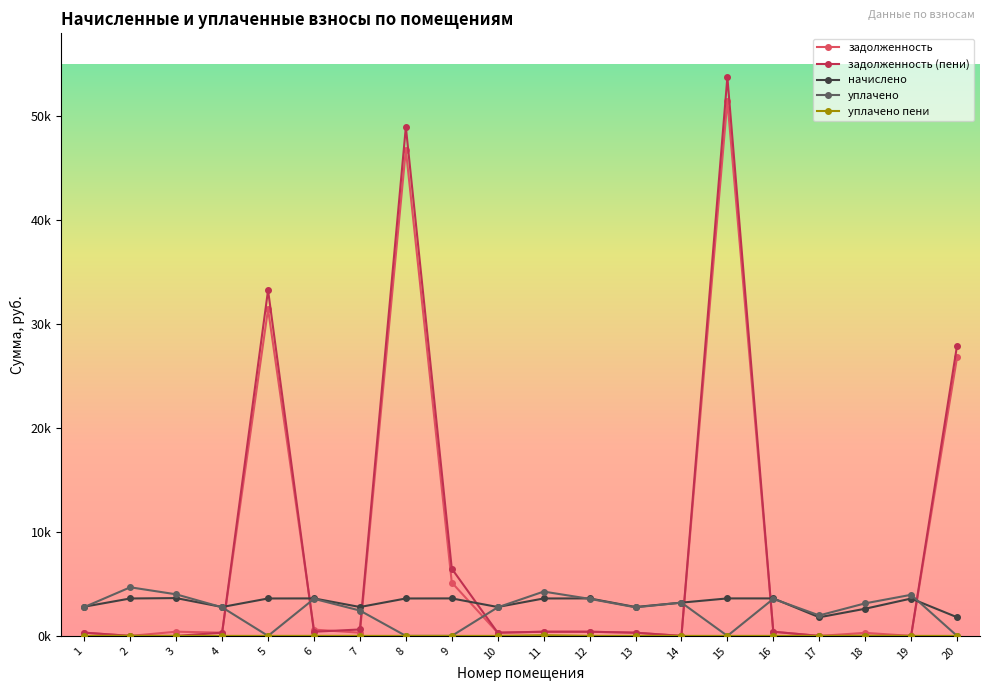

Where is задолженность nearest to the value 25763?

20